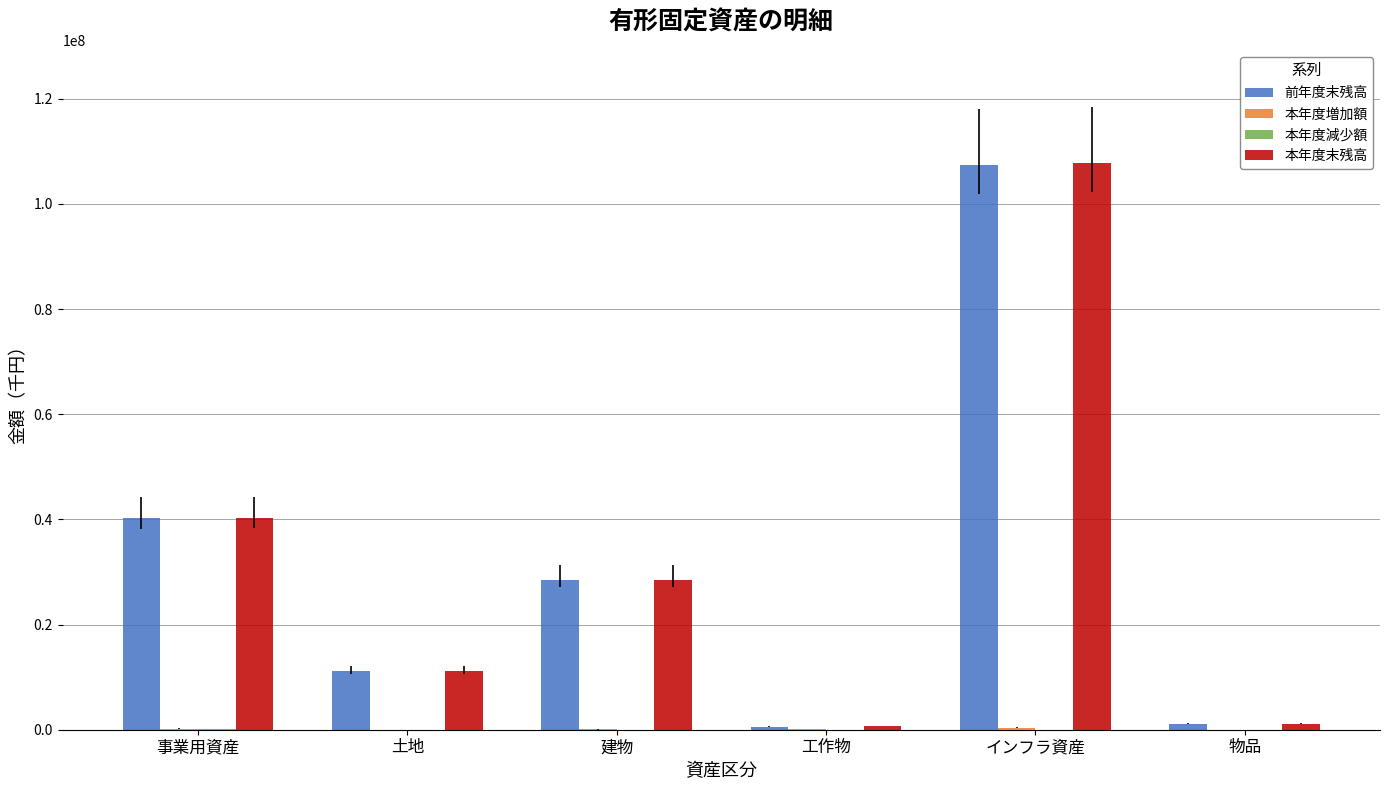

Between 事業用資産 and インフラ資産, which series saw the biggest shift?

本年度末残高